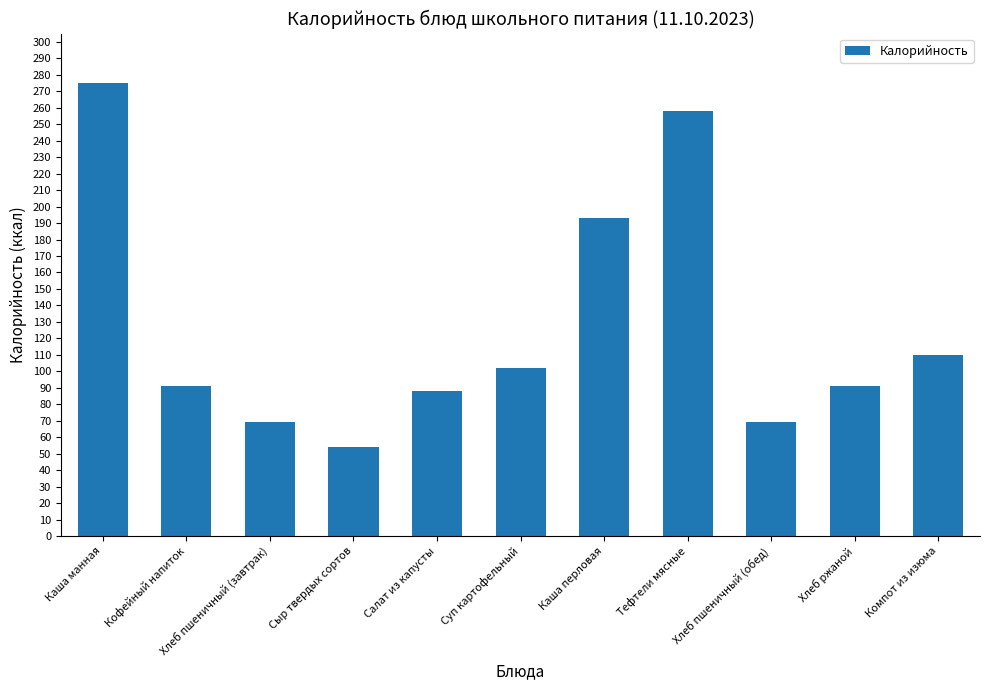

The value at Хлеб пшеничный (завтрак) is 69. True or false?

True